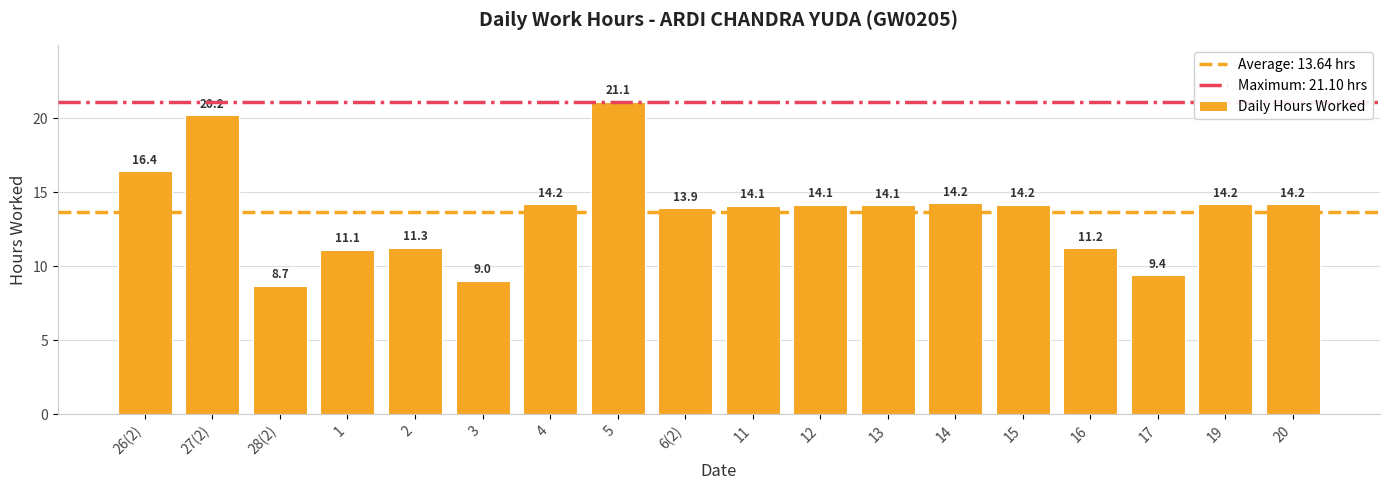

At which label is the value closest to 14?

6(2)